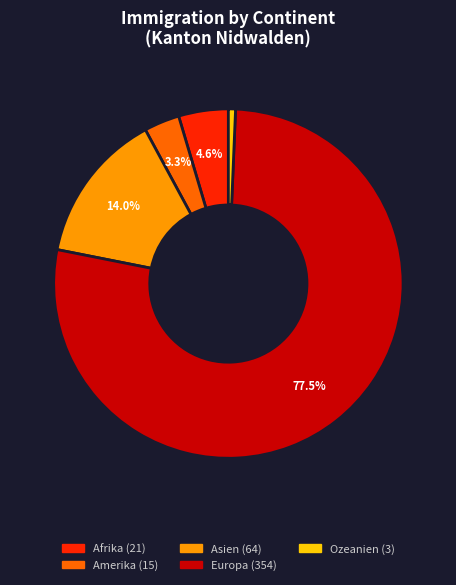

What is the smallest slice in the pie chart?

Ozeanien